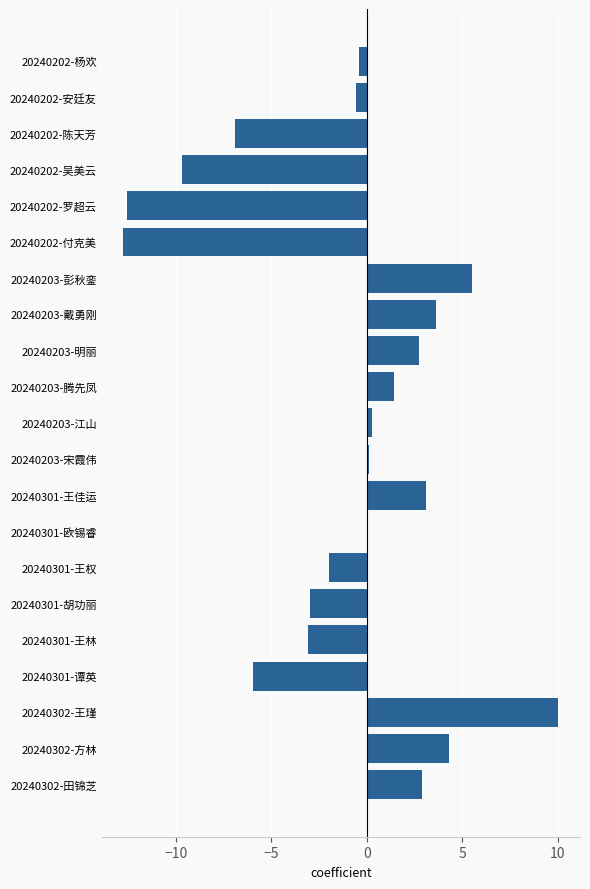

What is the change in value from 20240203-彭秋銮 to 20240301-王林?

-8.6